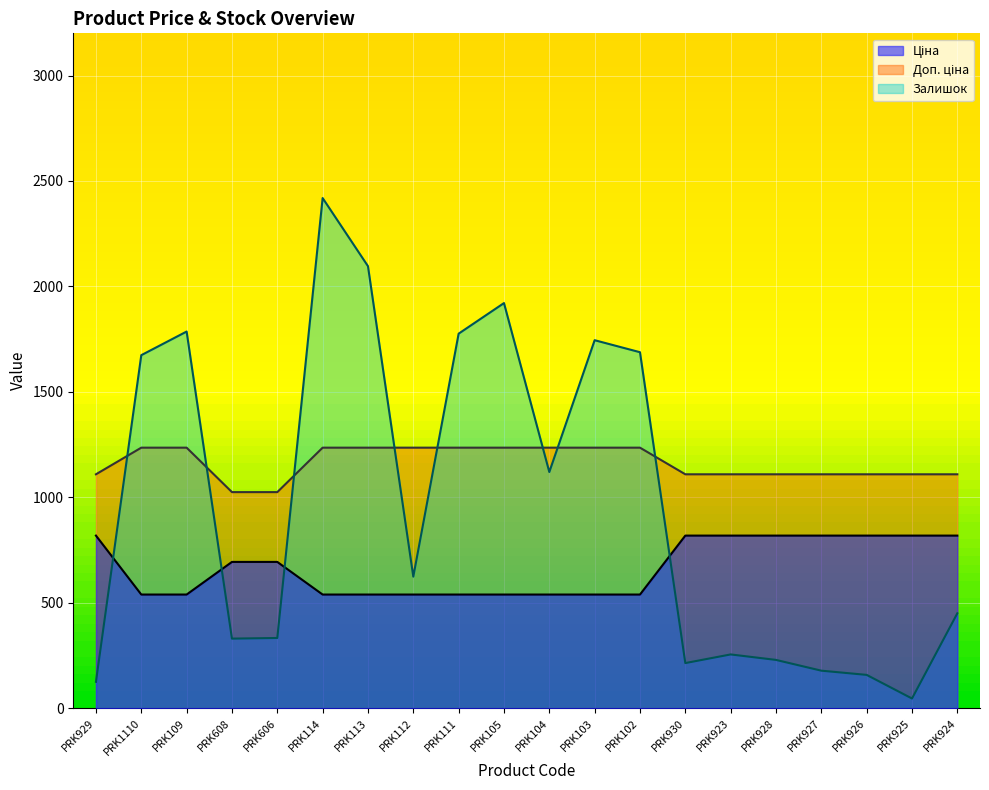

Is the value of Доп. ціна at PRK925 greater than the value of Залишок at PRK930?

Yes